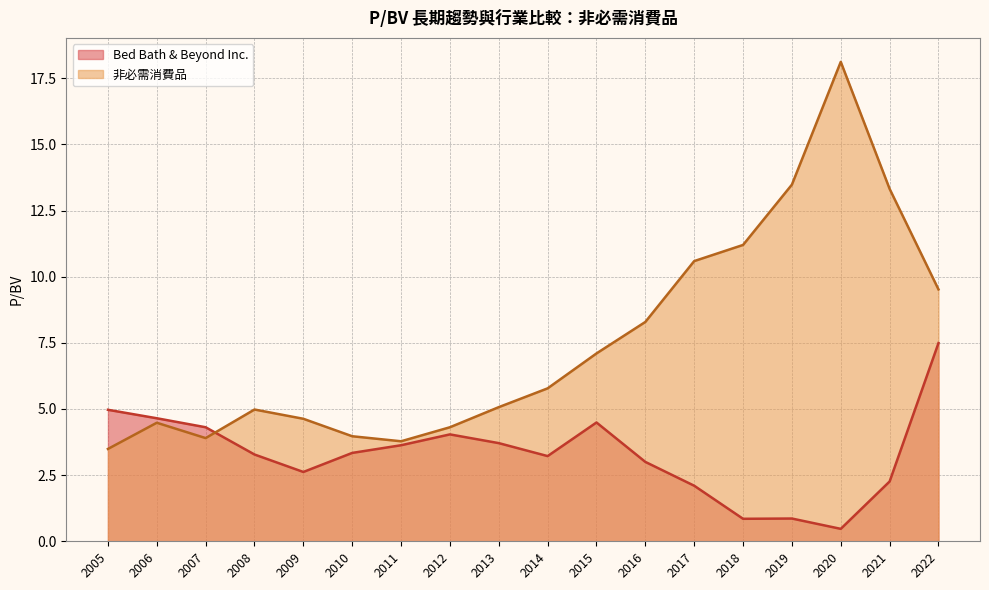

Which series has the widest spread of values?

非必需消費品